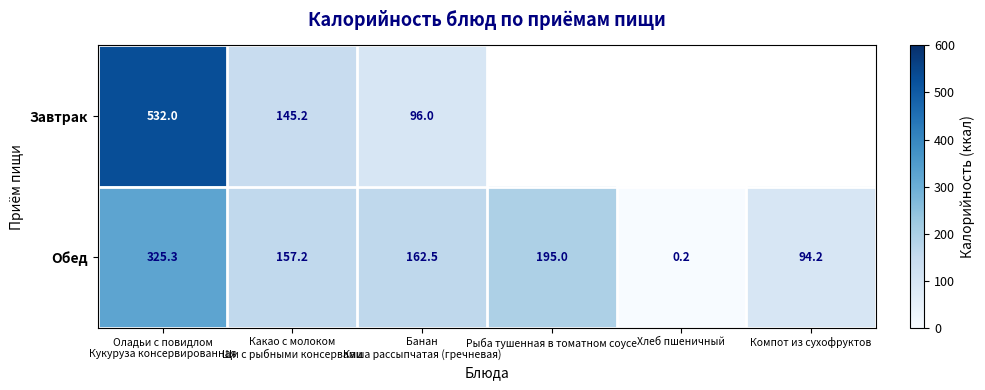

What is the sum of all Обед values?

934.4